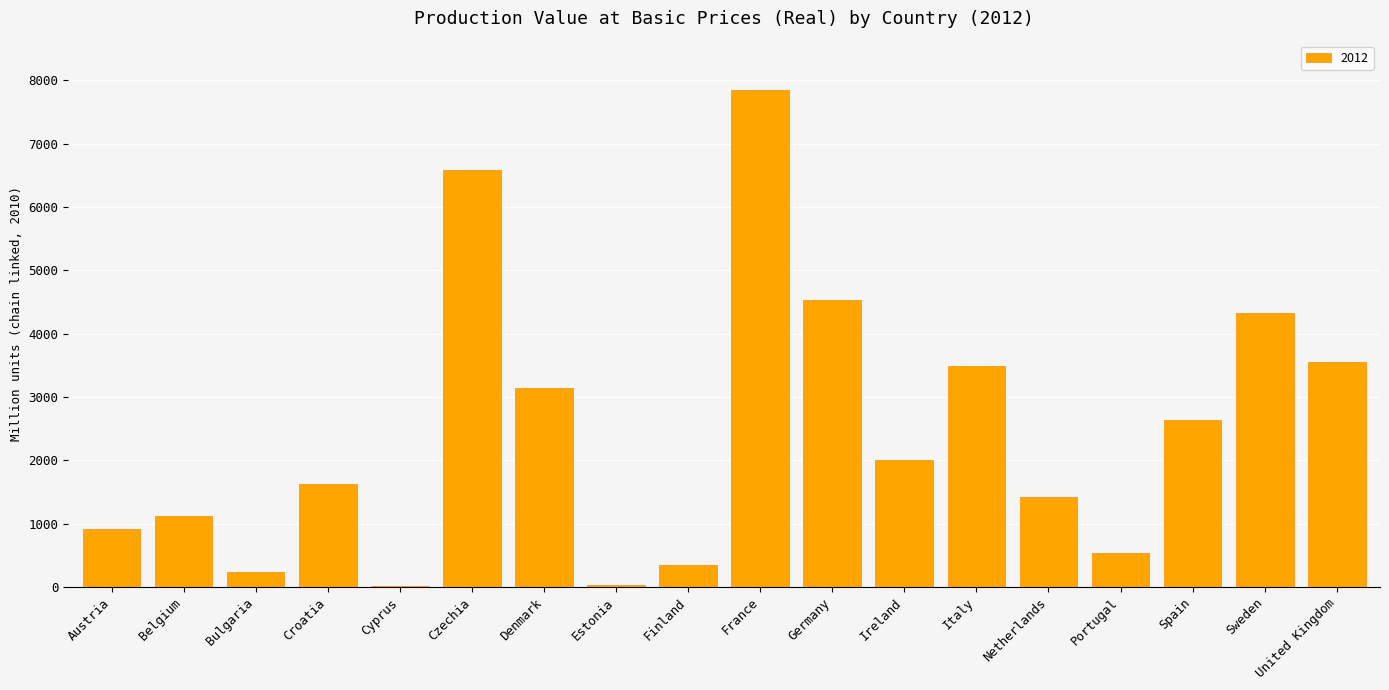

What is the sum of all values?

44319.7